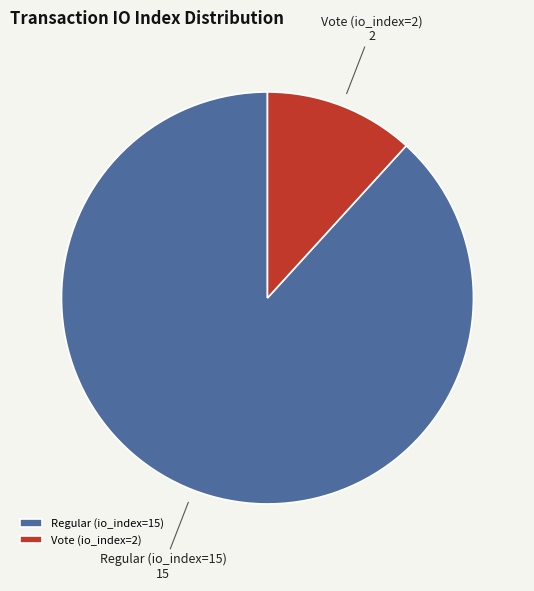

Rank the categories by value from lowest to highest.

Vote (io_index=2), Regular (io_index=15)